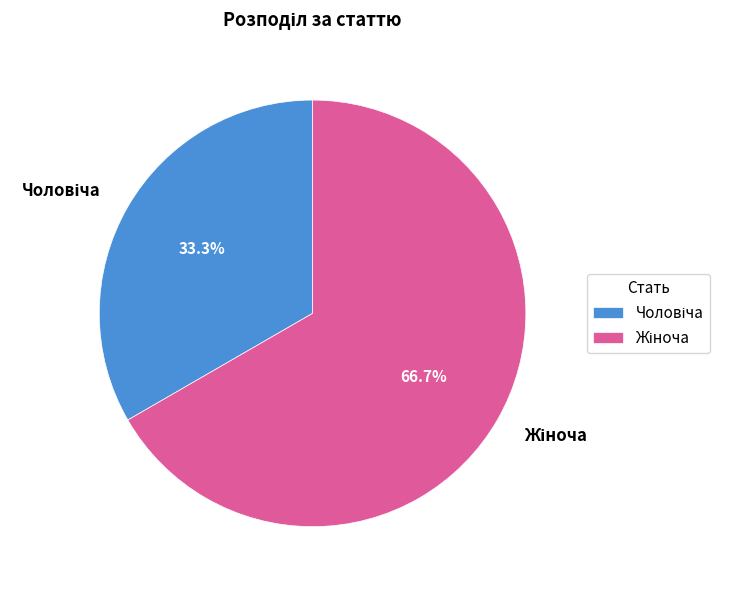

Does any single category account for the majority?

Yes